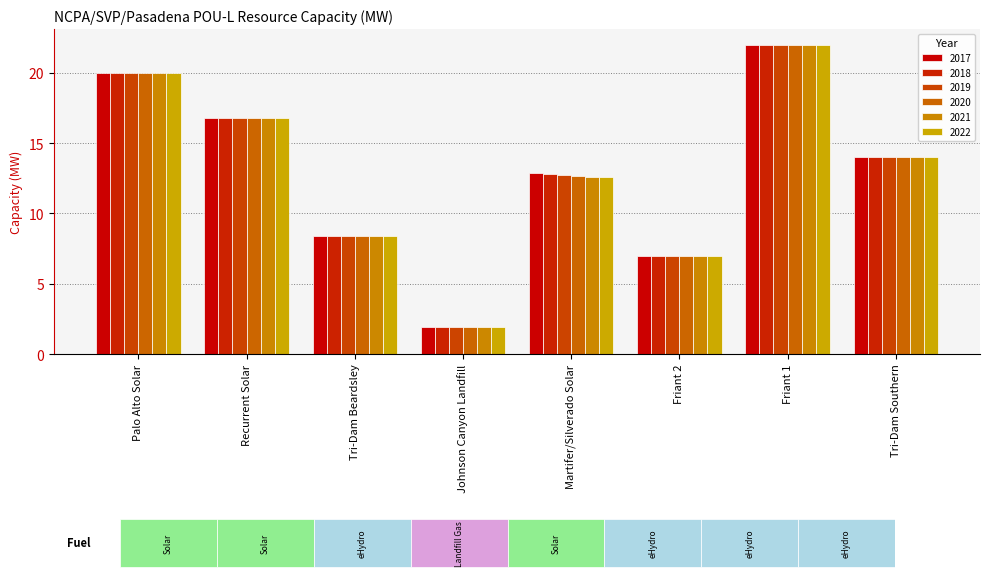

Is it true that 2022 equals 7.0 at Friant 2?

True